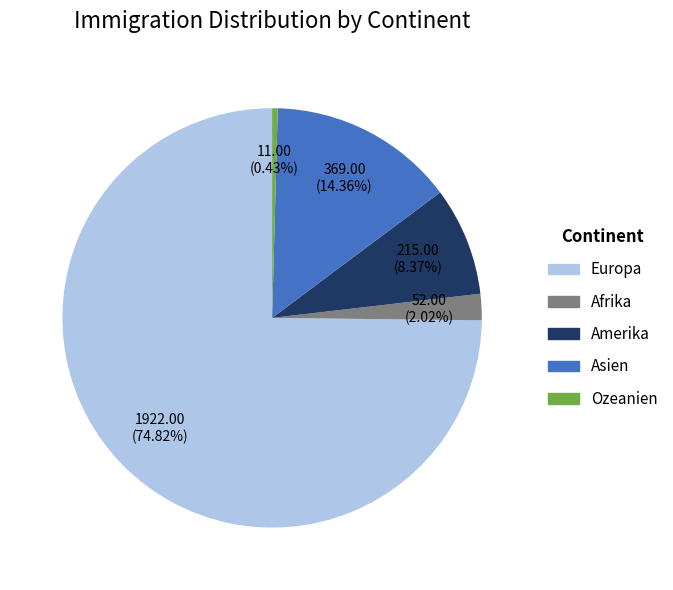

Rank the categories by value from lowest to highest.

Ozeanien, Afrika, Amerika, Asien, Europa